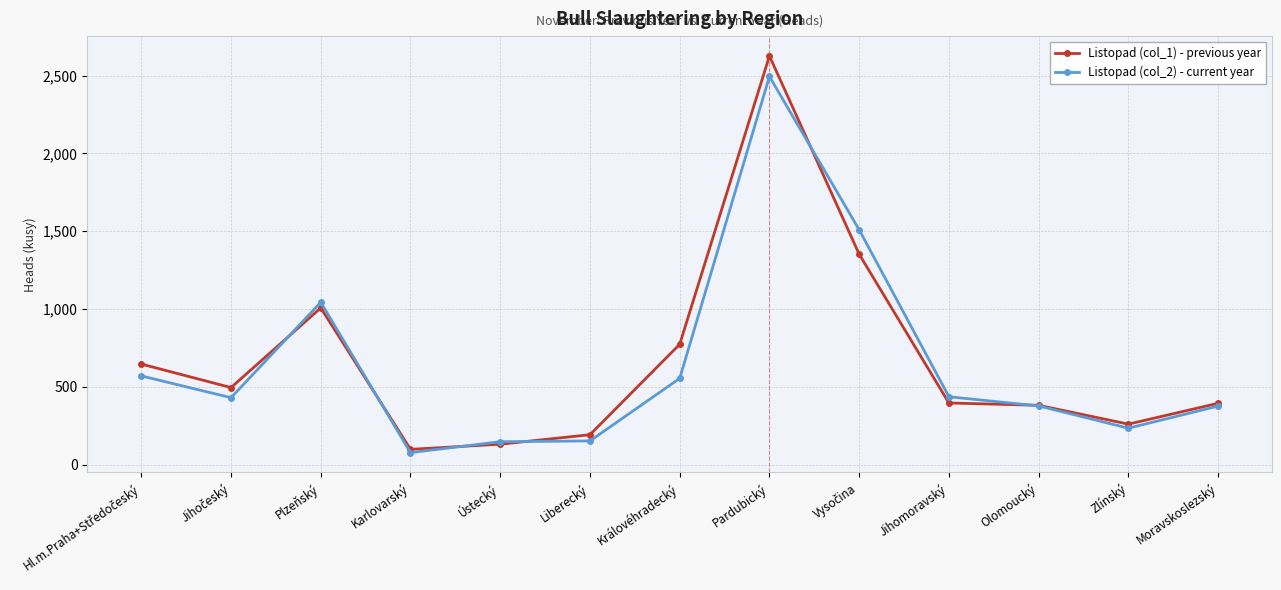

Which category has the lowest value in the Listopad (col_2) - current year series?

Karlovarský